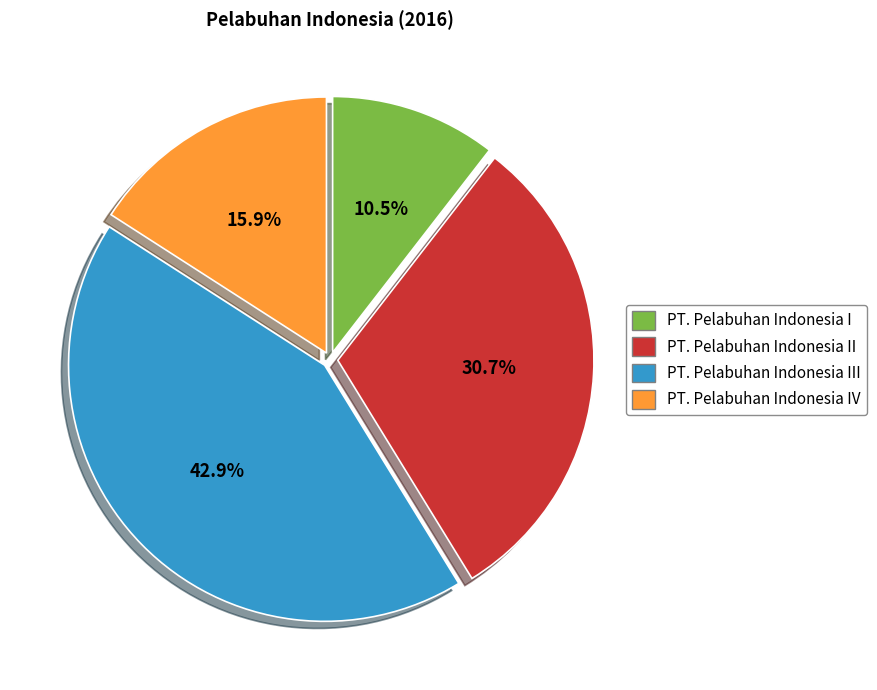

Between PT. Pelabuhan Indonesia I and PT. Pelabuhan Indonesia II, which is larger?

PT. Pelabuhan Indonesia II